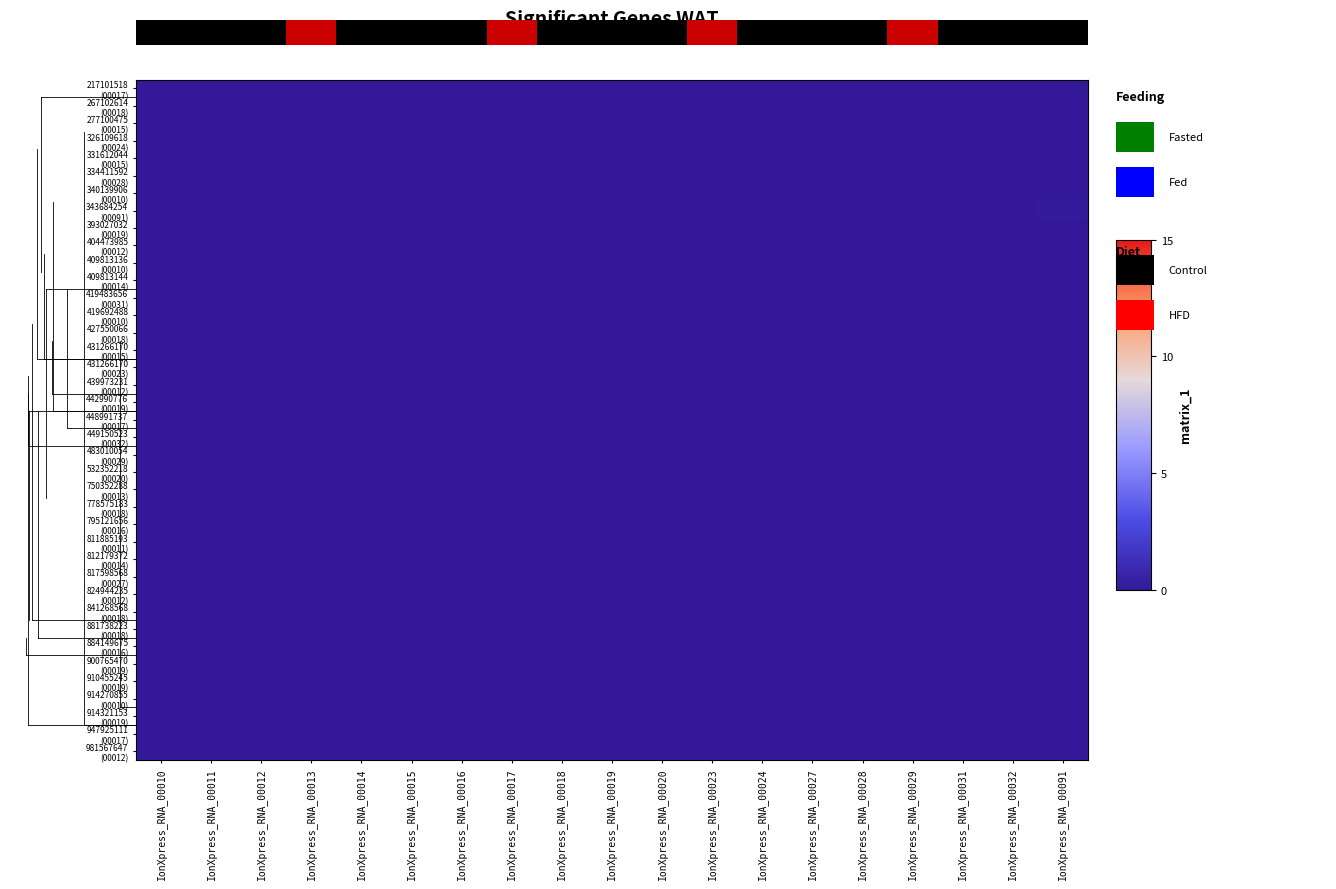

Count the number of categories in the chart.

19